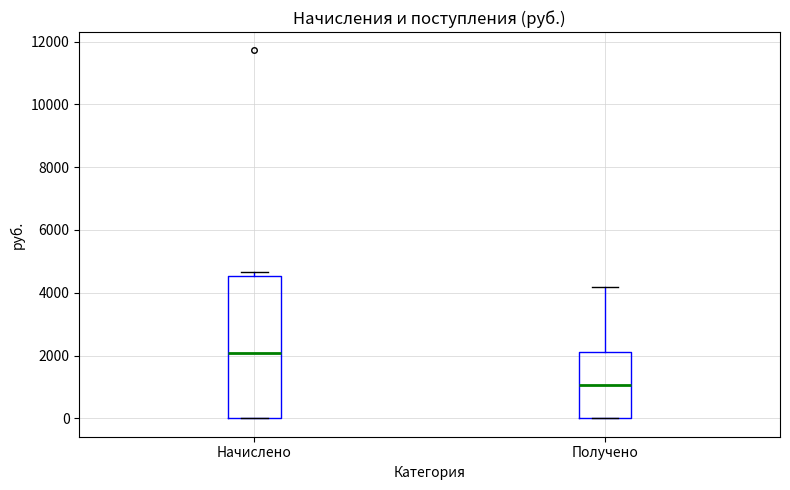

Where is the lower edge of the box for Начислено on the y-axis? The values are not printed on the chart, so give them approximately, as read against the axis.

0